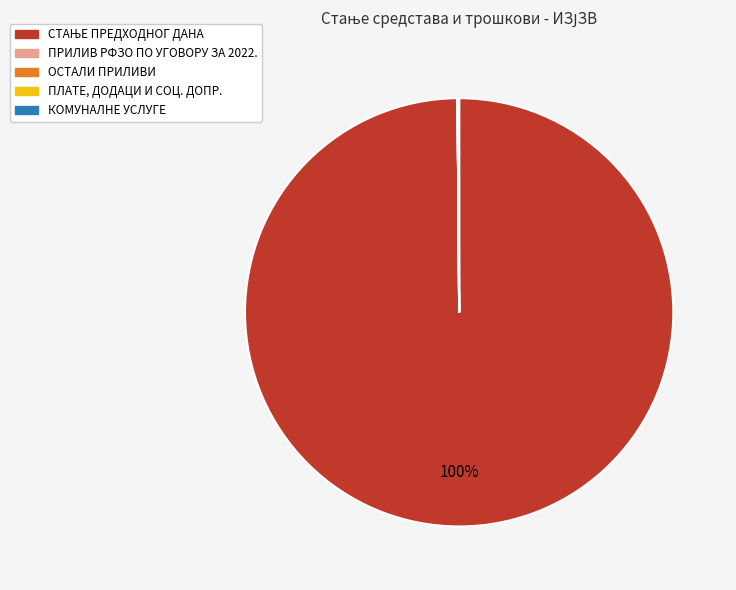

Does any single category account for the majority?

Yes